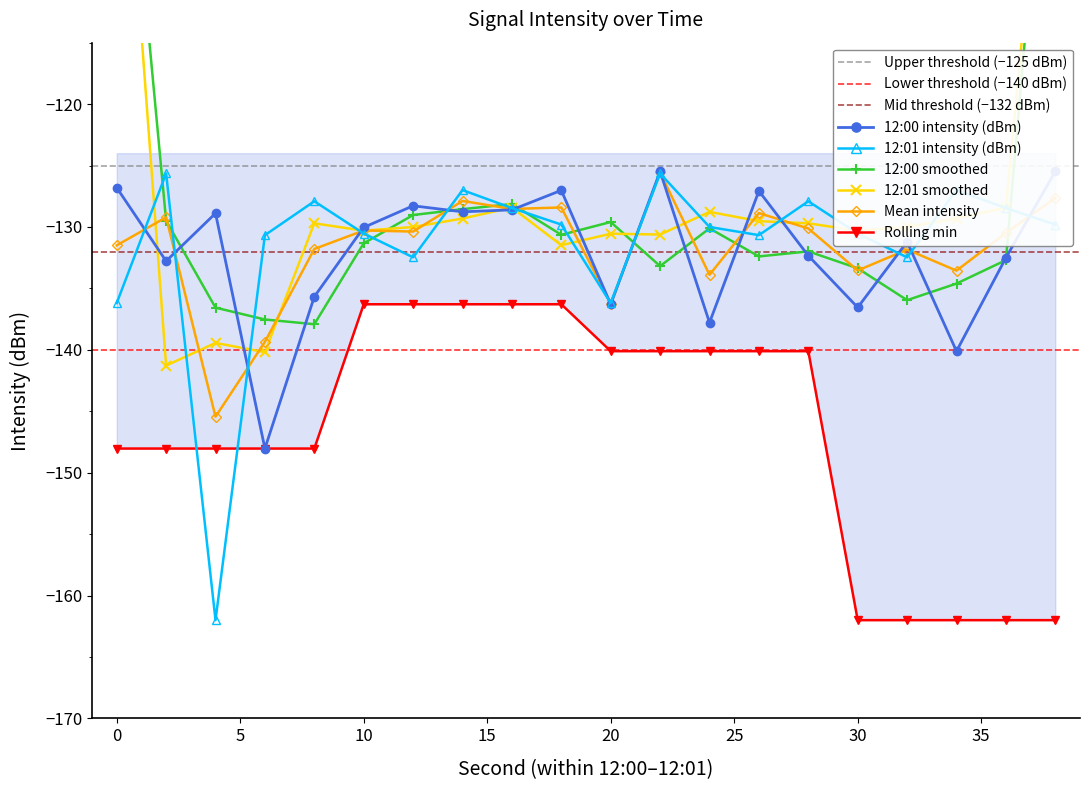

How many interior local peaks does the 12:00 mean intensity series have?

6